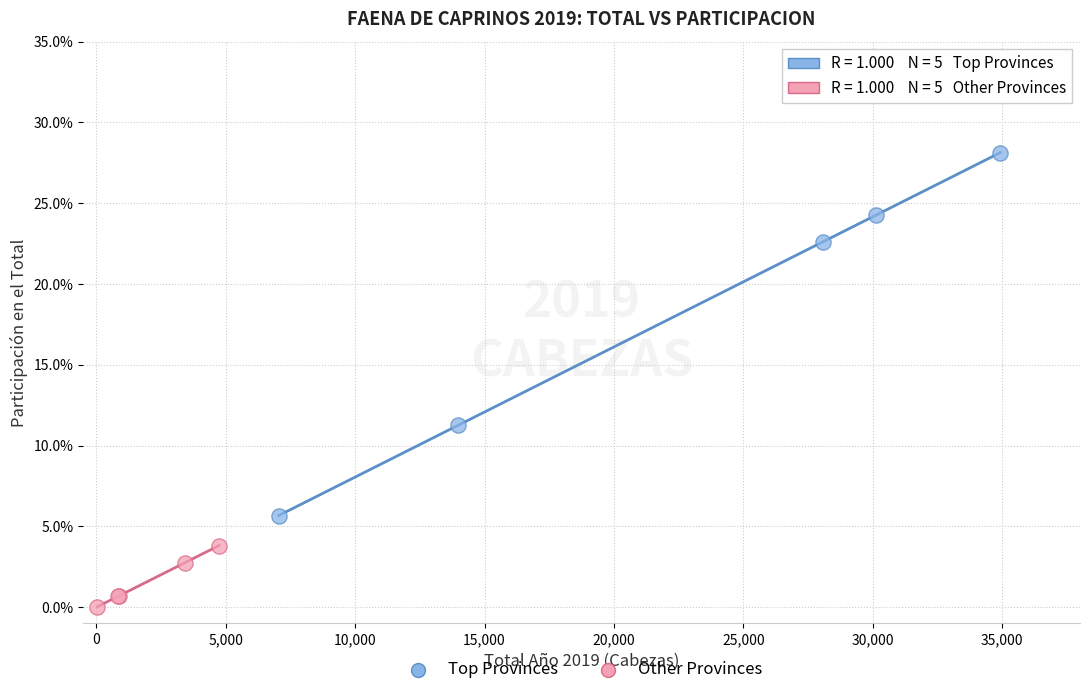

Which series has the widest spread of Y values?

Top Provinces